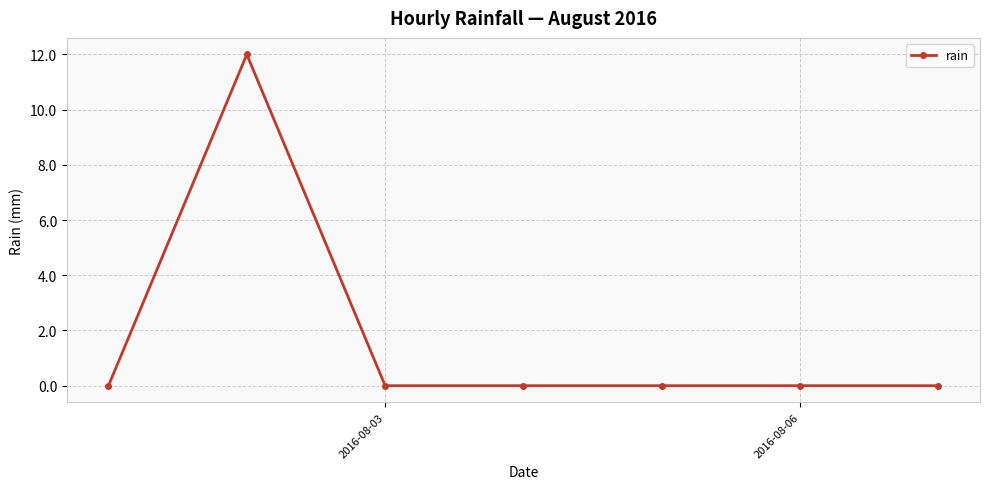

What is the sum of all values?

12